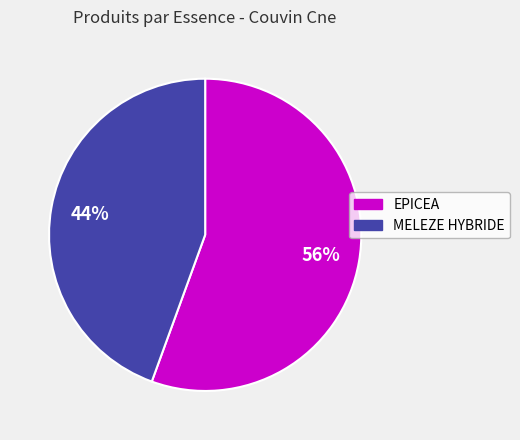

Rank the categories by value from lowest to highest.

MELEZE HYBRIDE, EPICEA